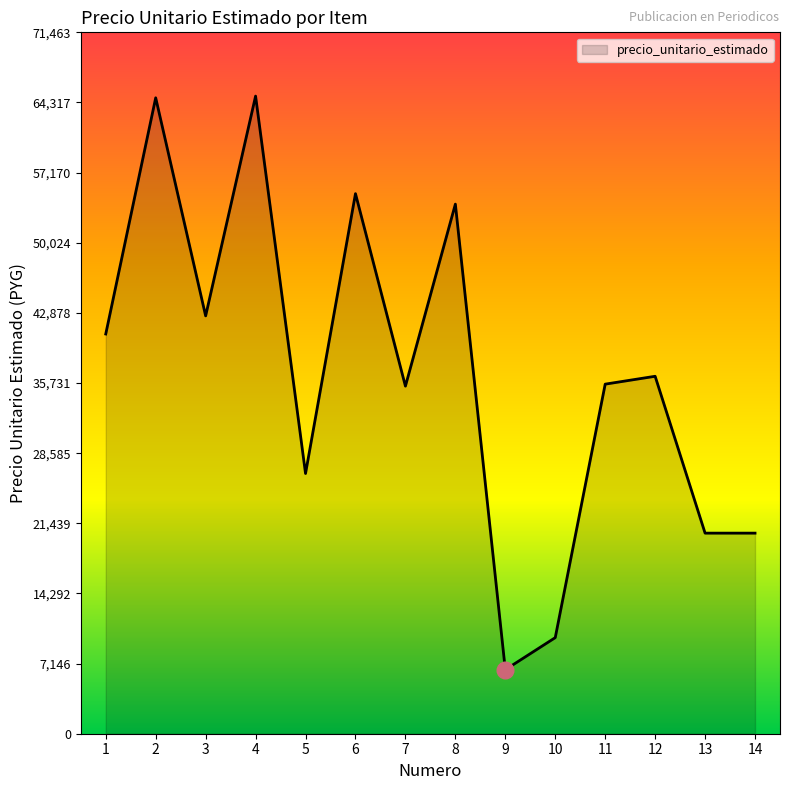

True or false: the data shows 63020 at 11.

False